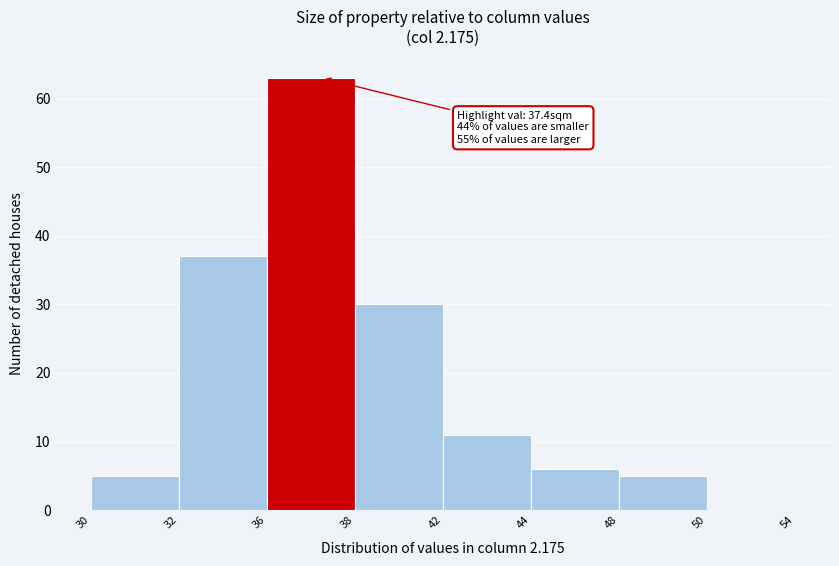

Reading right to left, extract all data points from this chart.

50=0	48=5	44=6	42=11	38=30	36=63	32=37	30=5